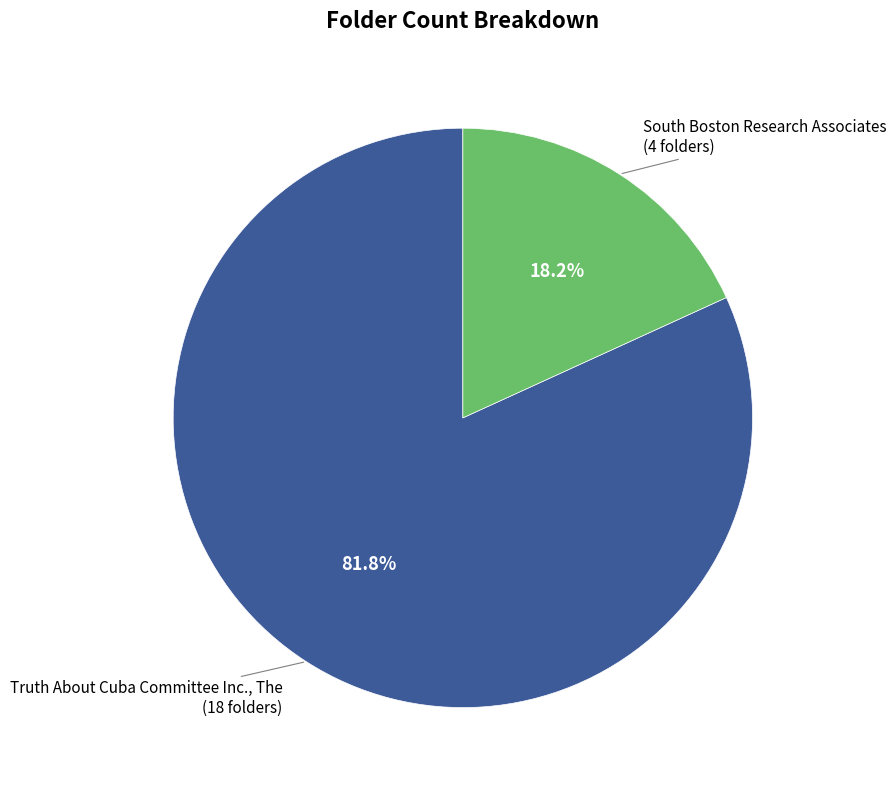

Is there any slice that represents more than half of the pie?

Yes